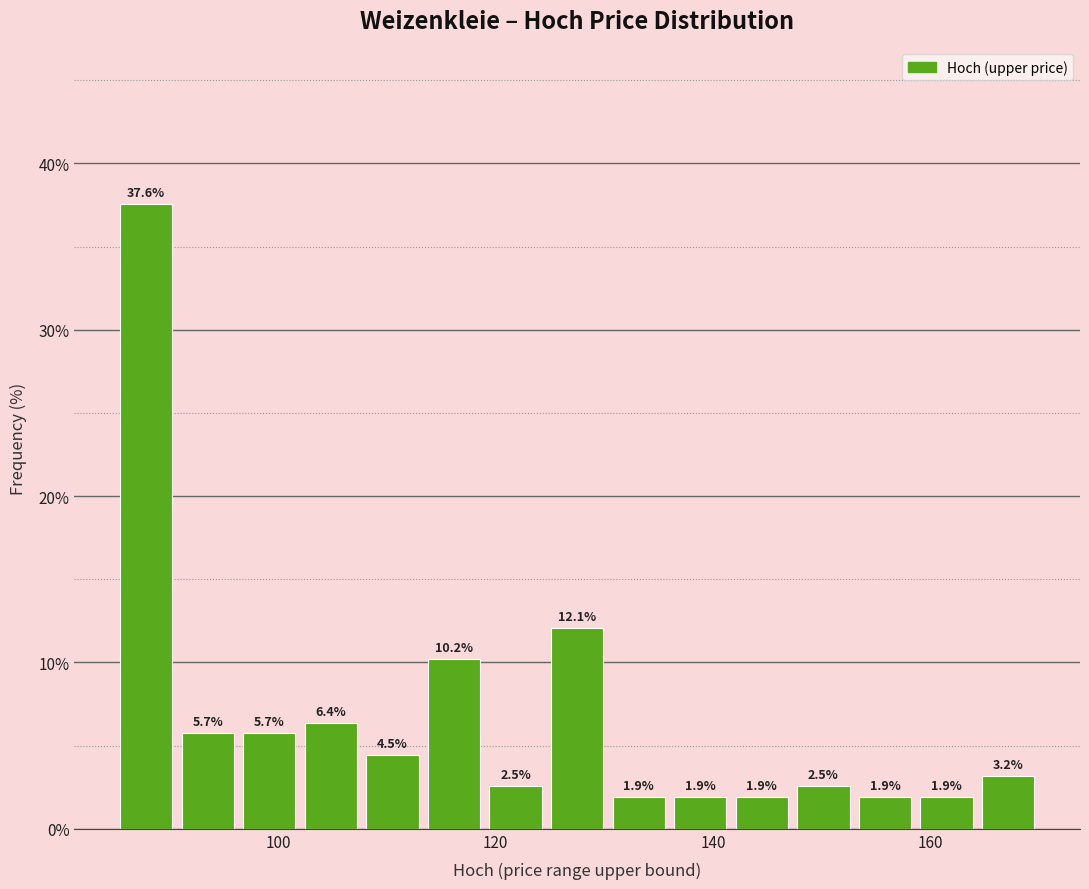

Read against the x-axis, roughly where is the centre of the tallest bar?

88